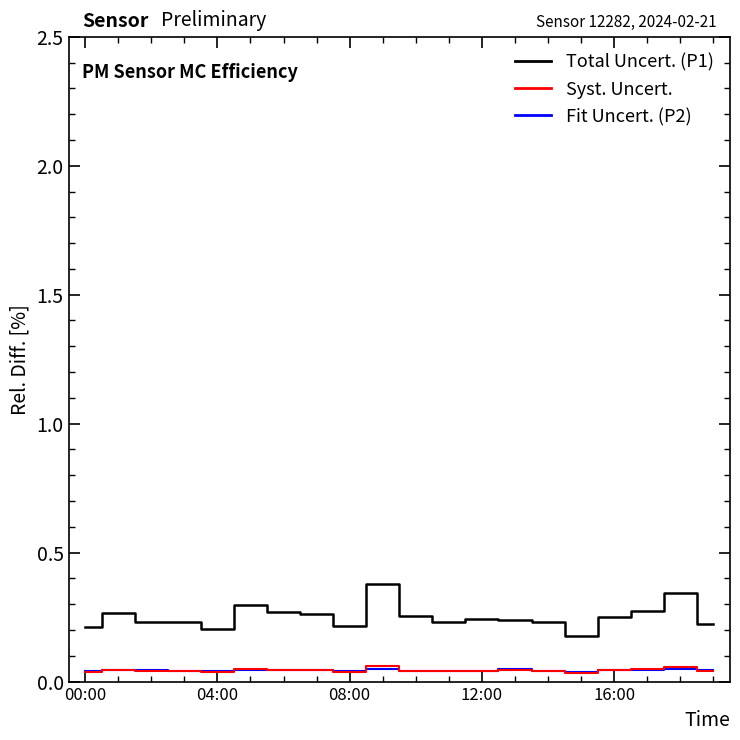

What is the maximum value shown in the chart?

0.4